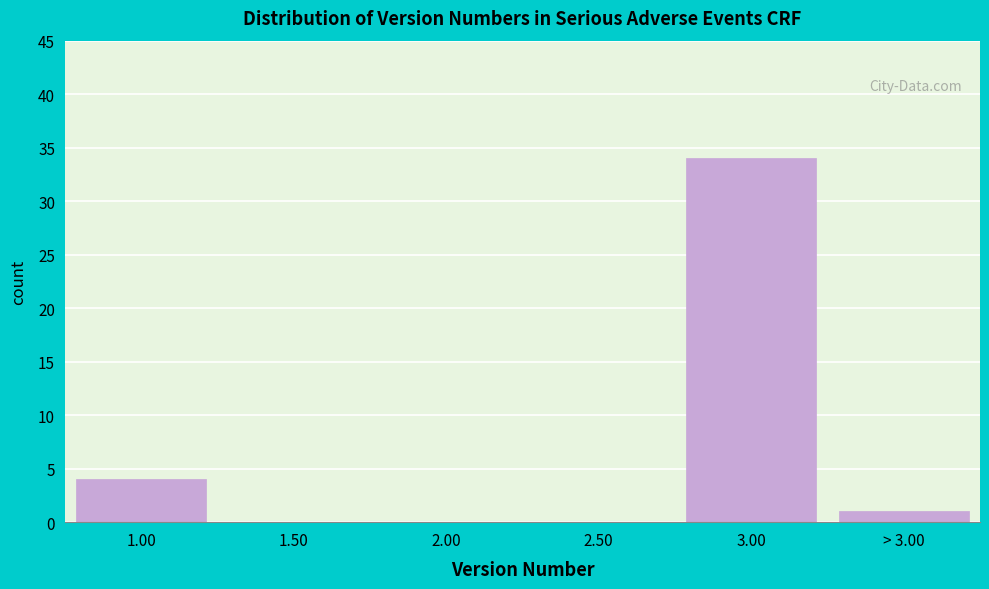

Reading left to right, what are all the values shown in this chart?

1.00=4	1.50=0	2.00=0	2.50=0	3.00=34	> 3.00=1